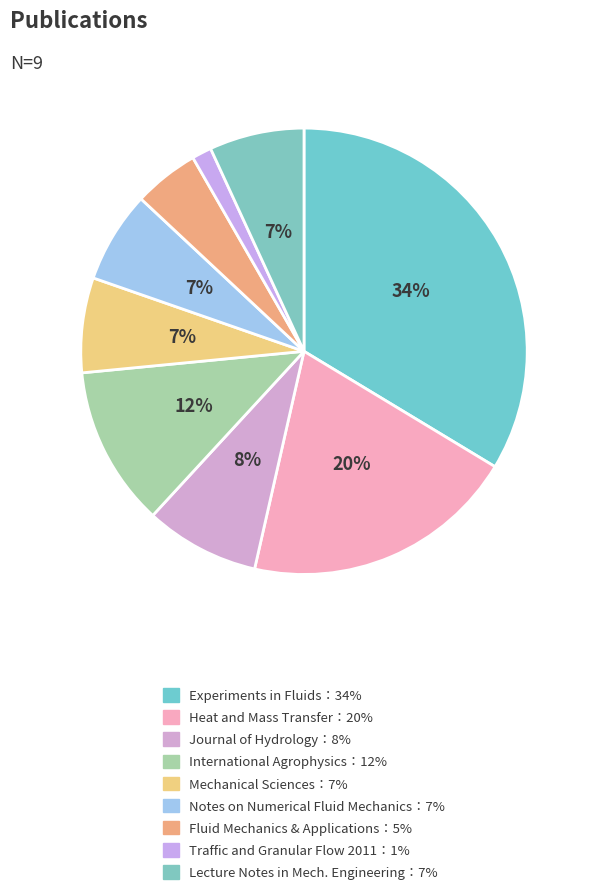

How many slices are in this pie chart?

9